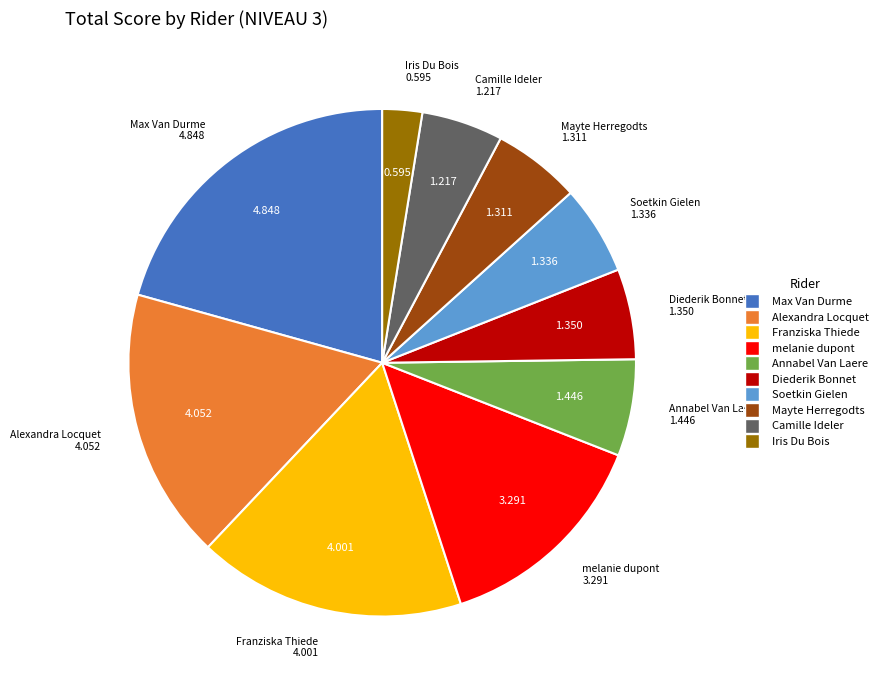

How many slices are in this pie chart?

10